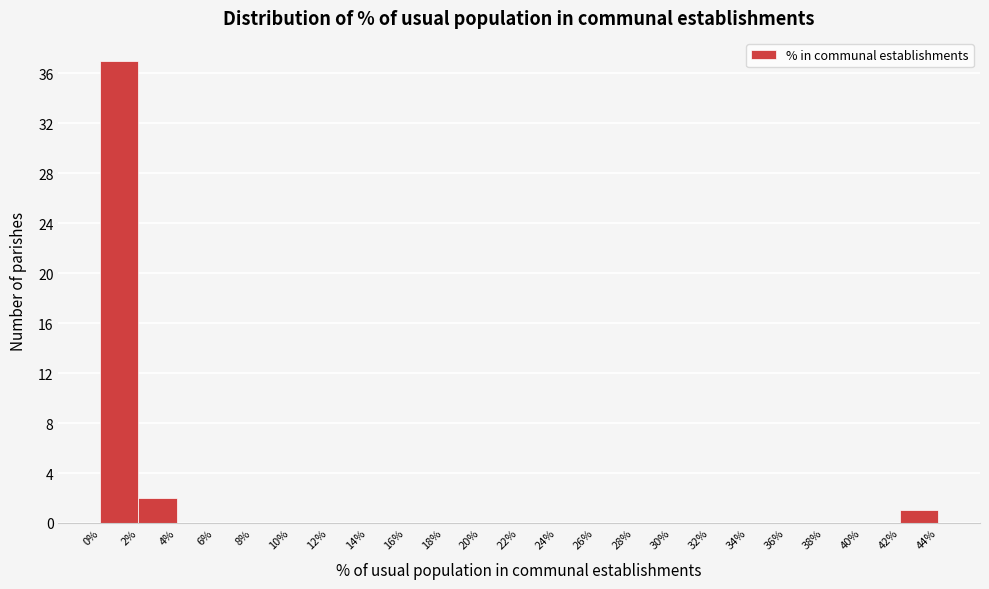

What is the height of the bar covering 42% to 44% on the x-axis? The values are not printed on the chart, so give them approximately, as read against the axis.

1